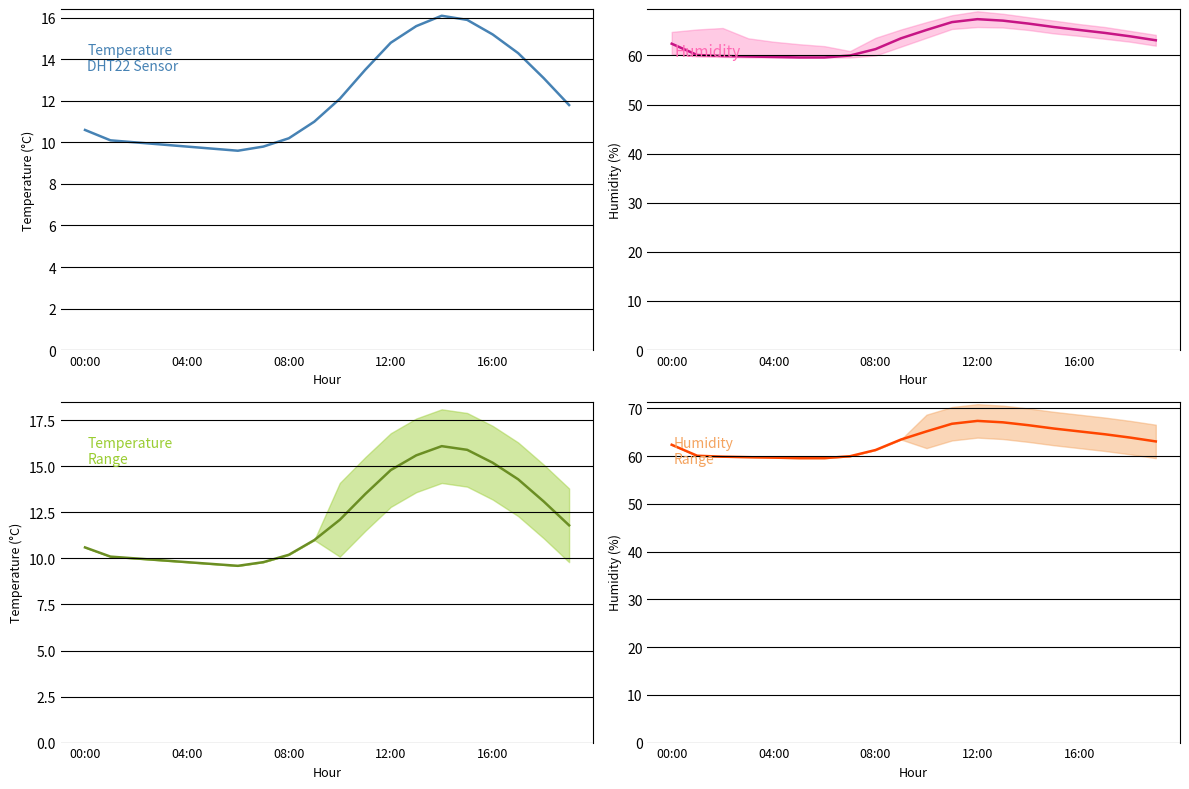

Where is temperature_line nearest to the value 12?

10